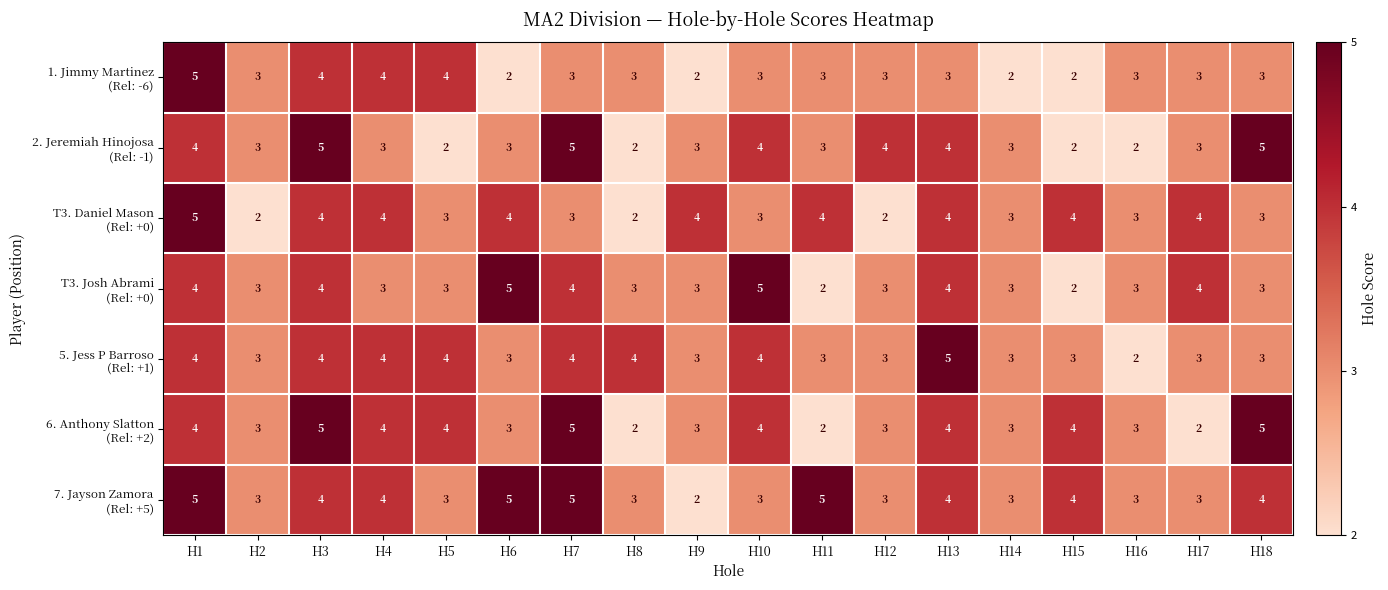

What is the greatest value displayed?

5